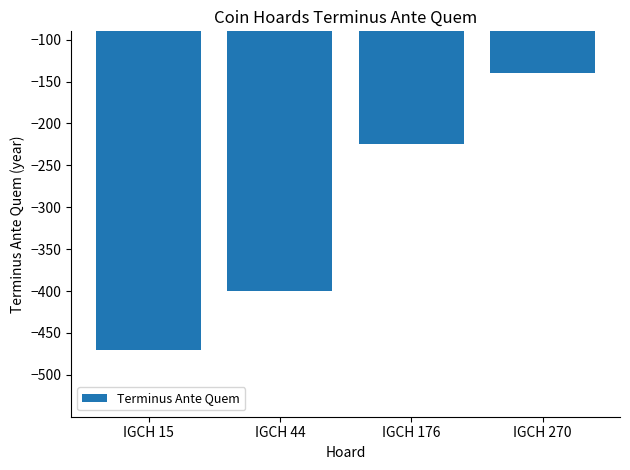

What is the difference between the second highest and minimum values?

245